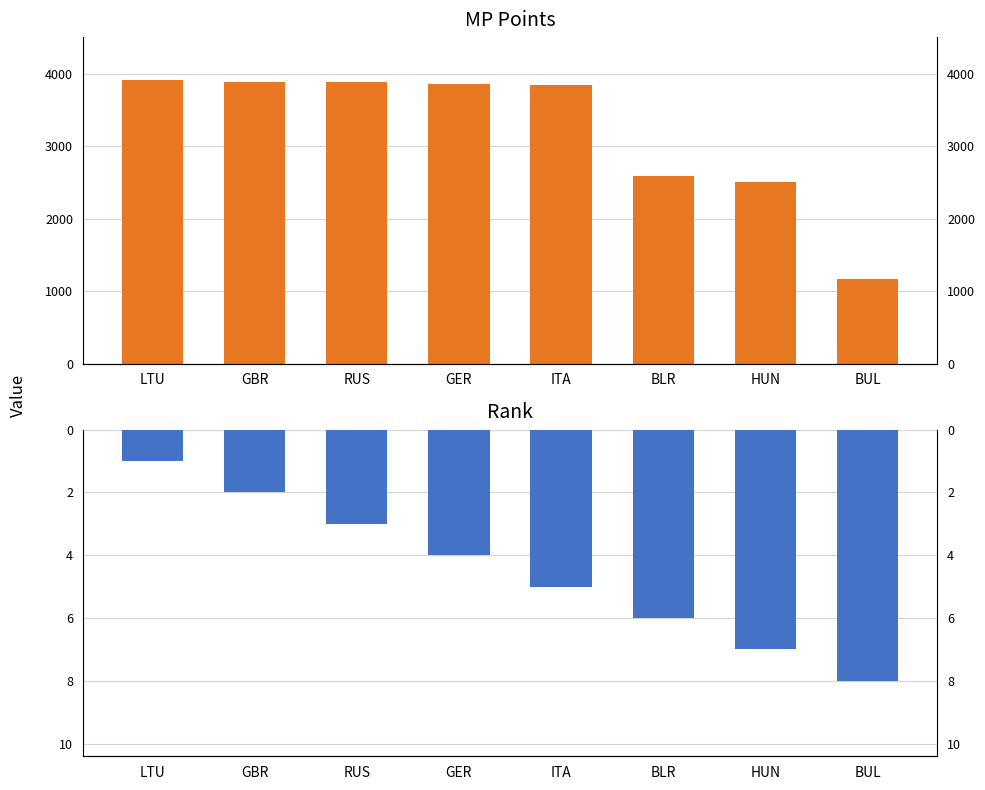

At which label does MP Points reach its peak?

LTU